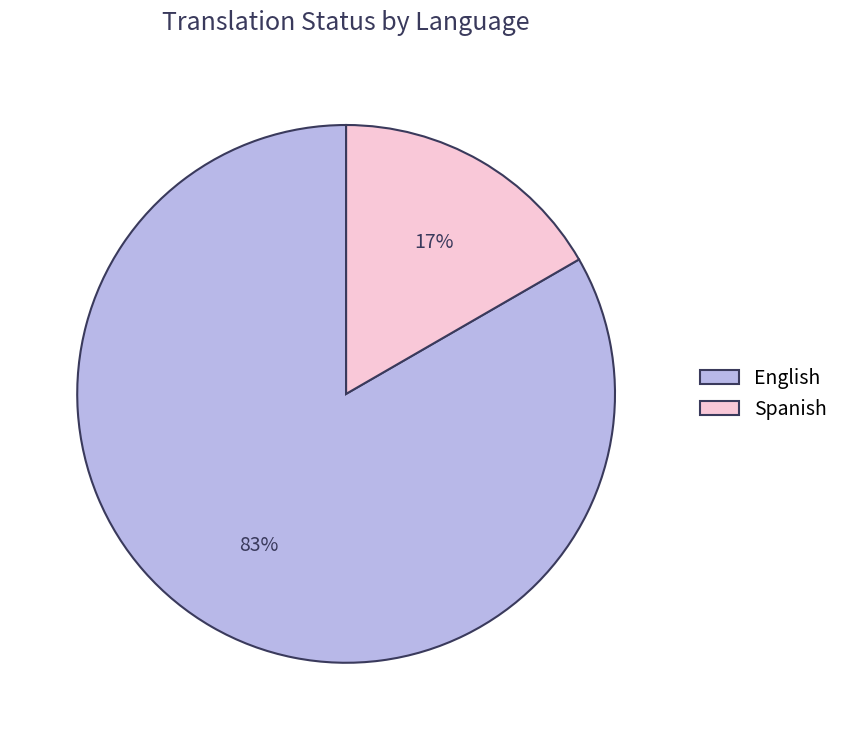

What is the smallest slice in the pie chart?

Spanish